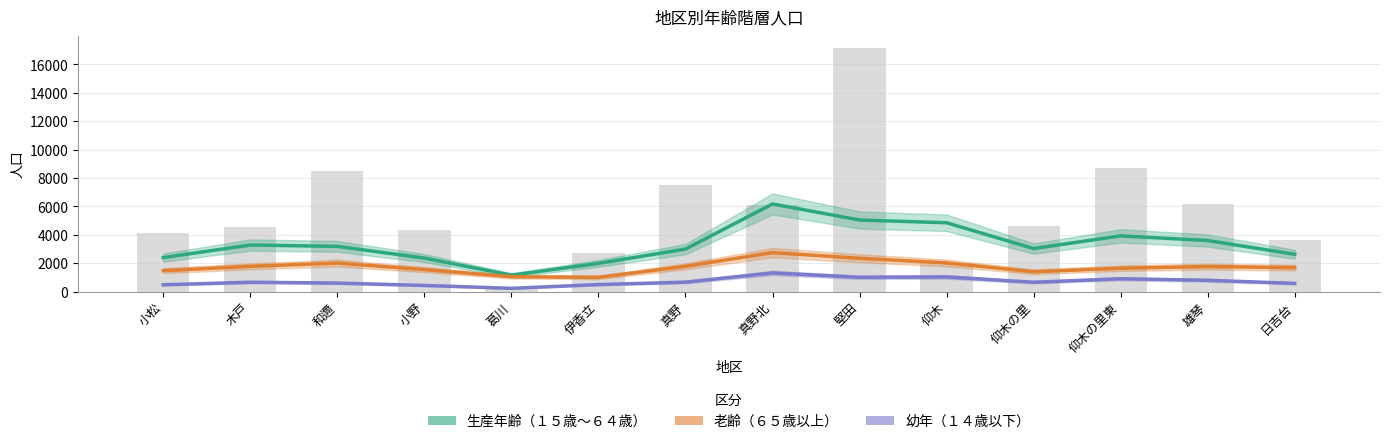

How many distinct data groups are displayed?

3